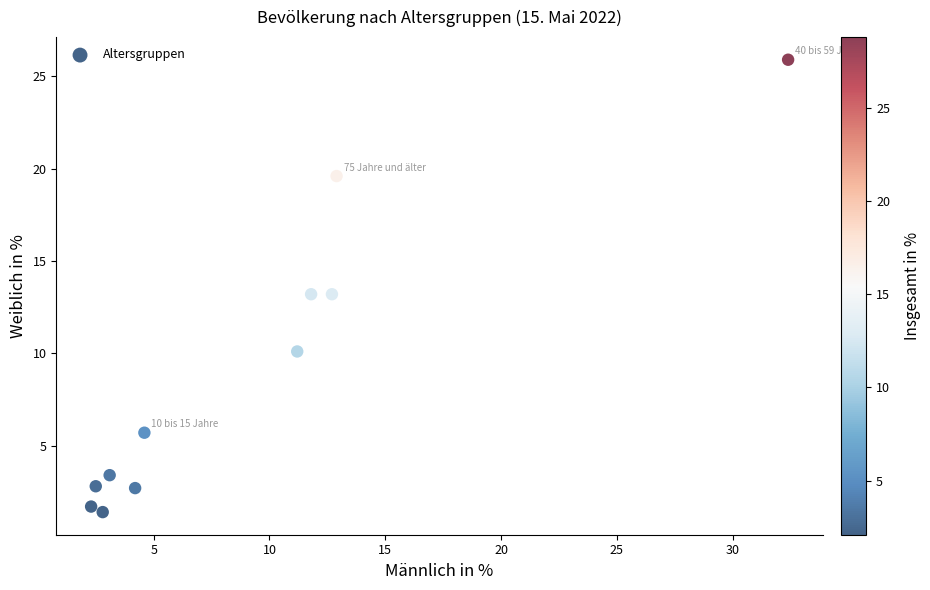

What is the range of X values (max minus min)?

30.1